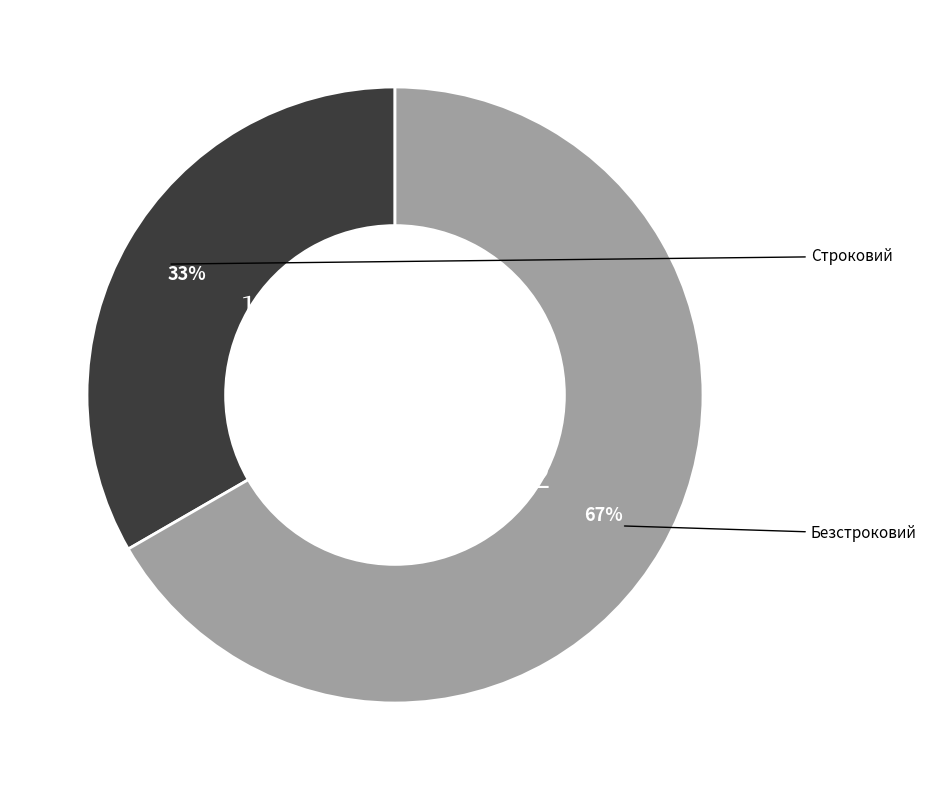

To the nearest percent, what is the average slice percentage?

50%